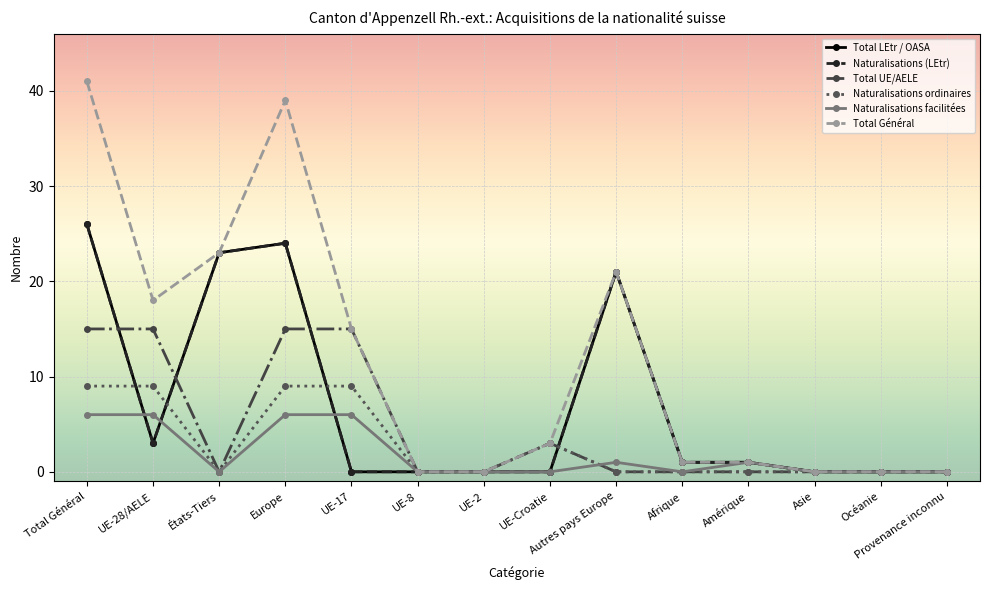

What position from the right is Afrique?

5